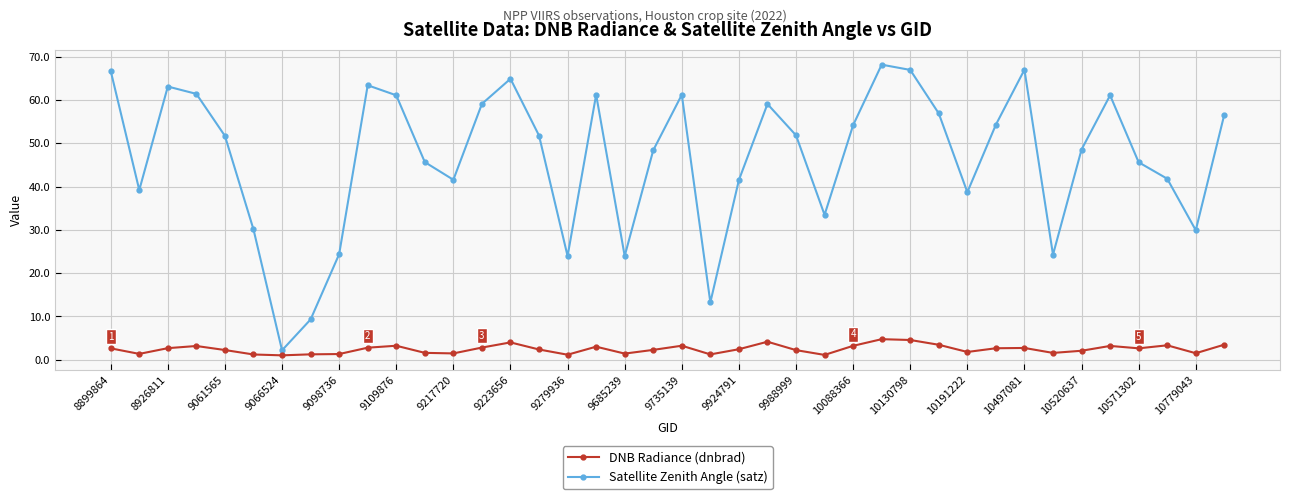

Does the chart display data point markers on the line(s)?

Yes